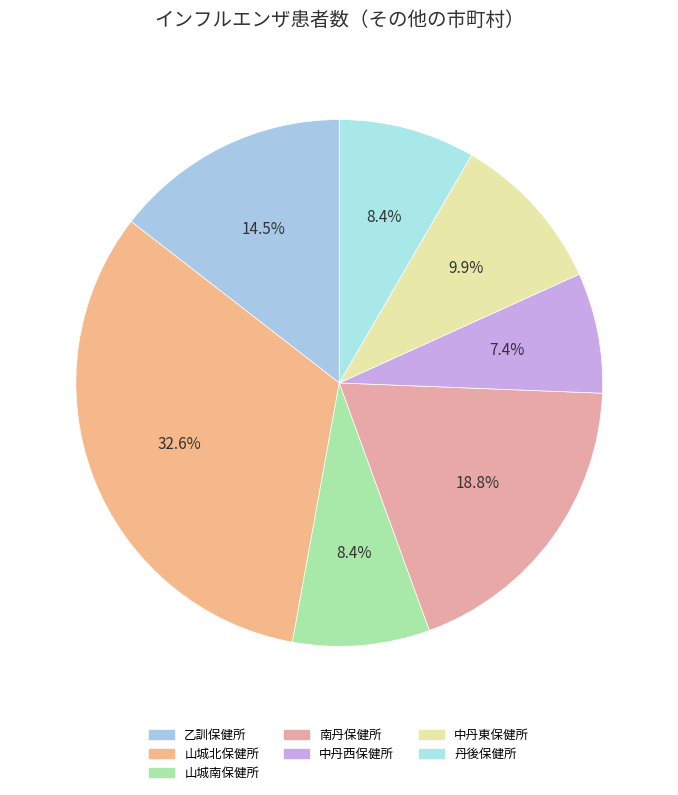

Which slice is the largest?

山城北保健所